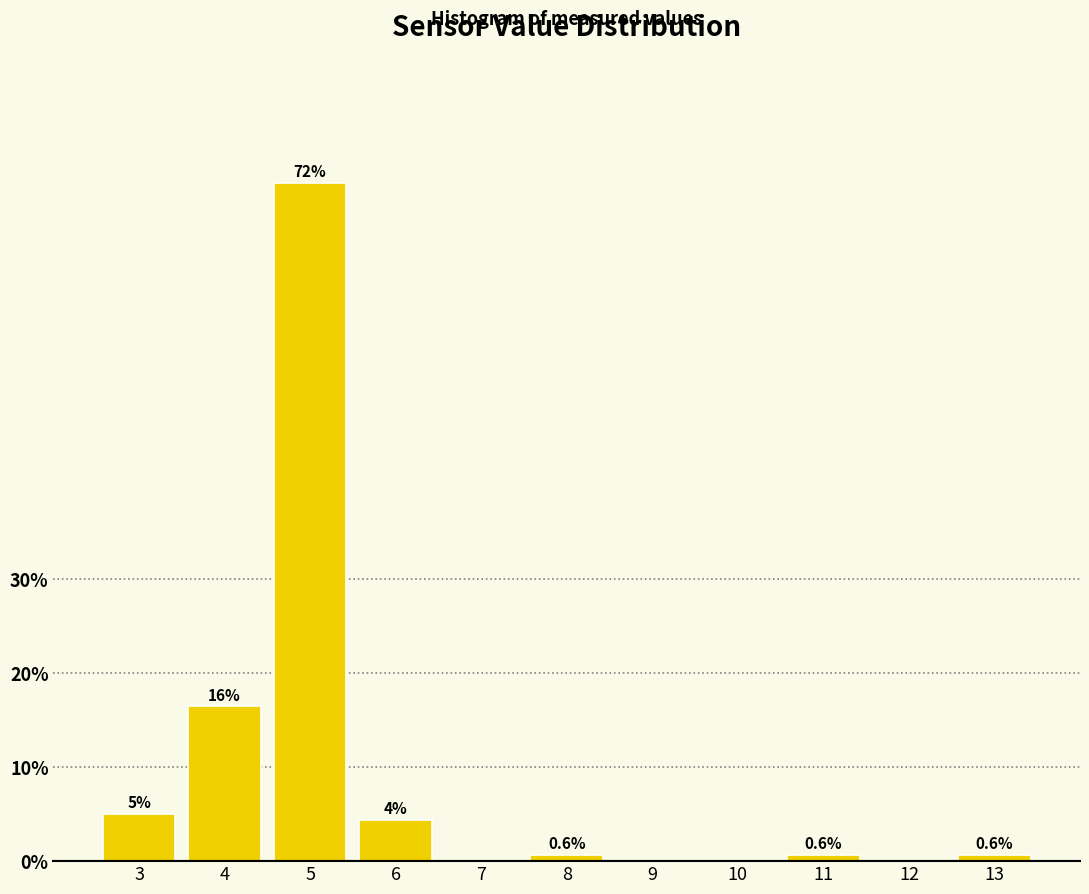

What is the sum of all values?

100.0